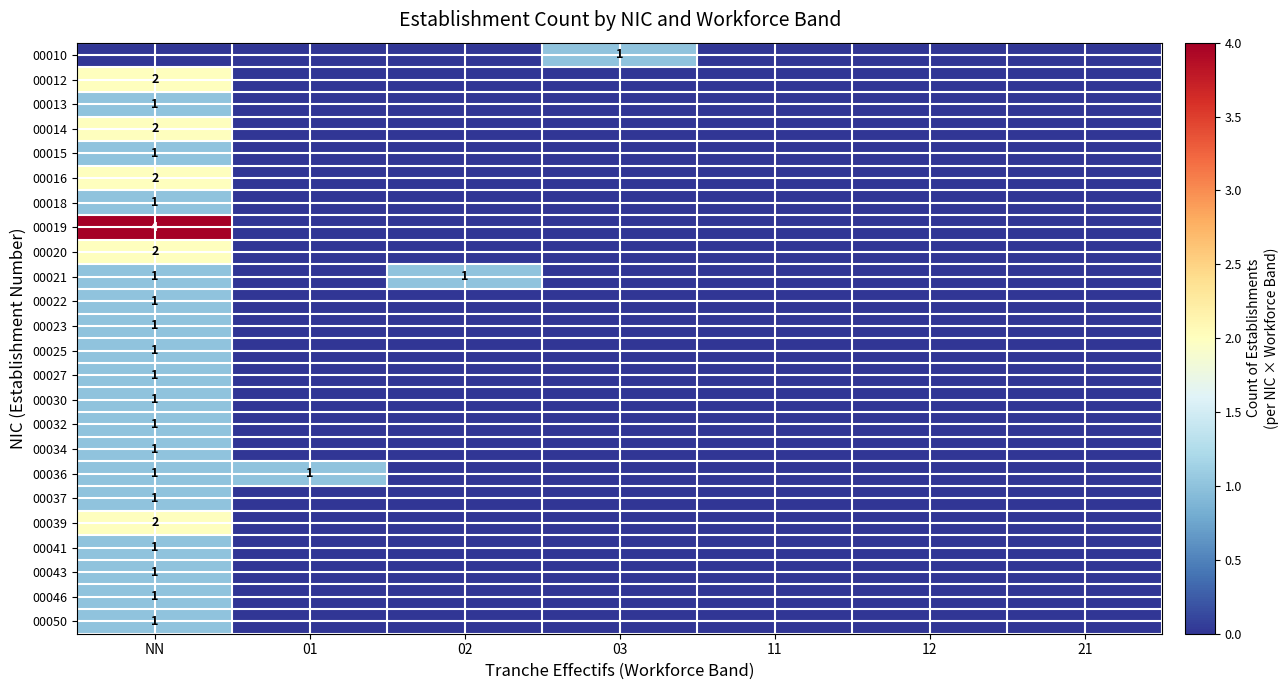

How many distinct data groups are displayed?

24